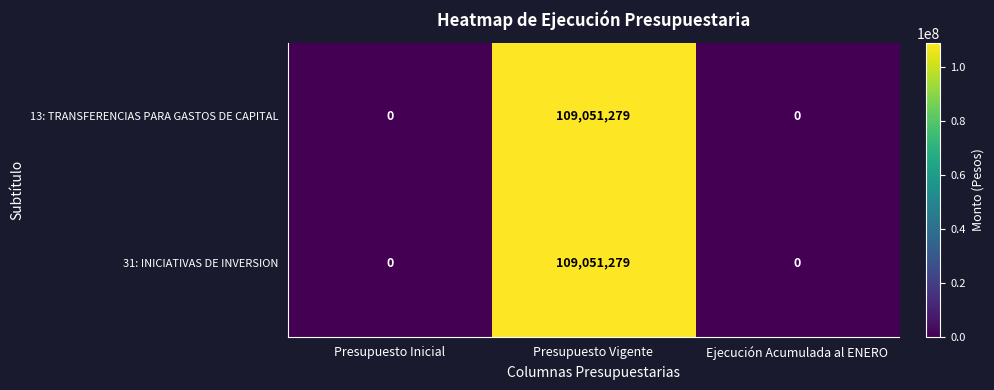

What is the maximum value shown in the chart?

109051279